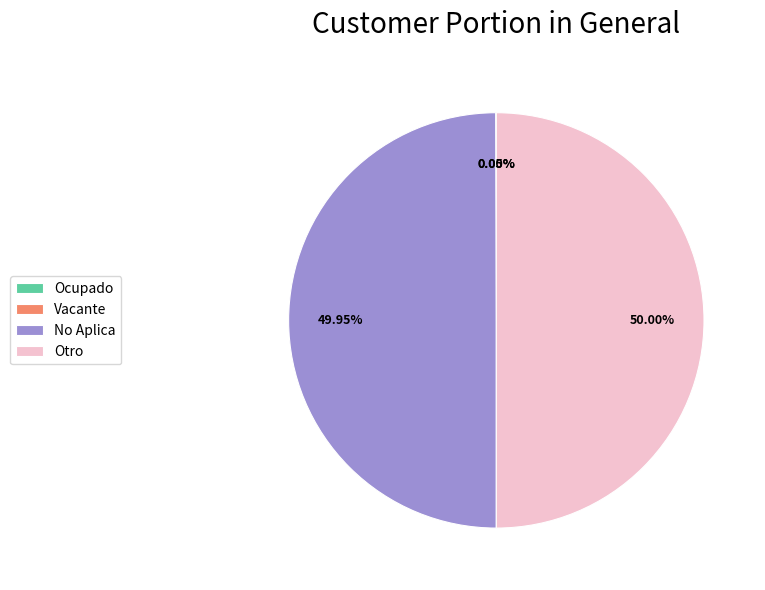

What is the ratio of the value at Otro to the value at No Aplica?

1.0